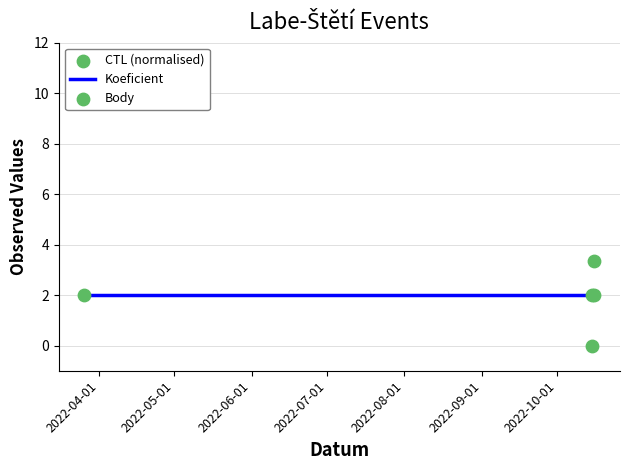

Which series has the widest spread of Y values?

CTL (normalised)